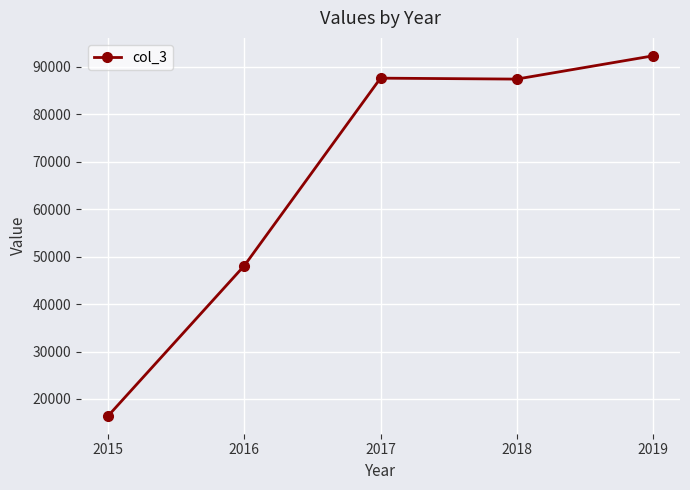

Approximately how many times larger is the value at 2016 compared to 2017?

0.5